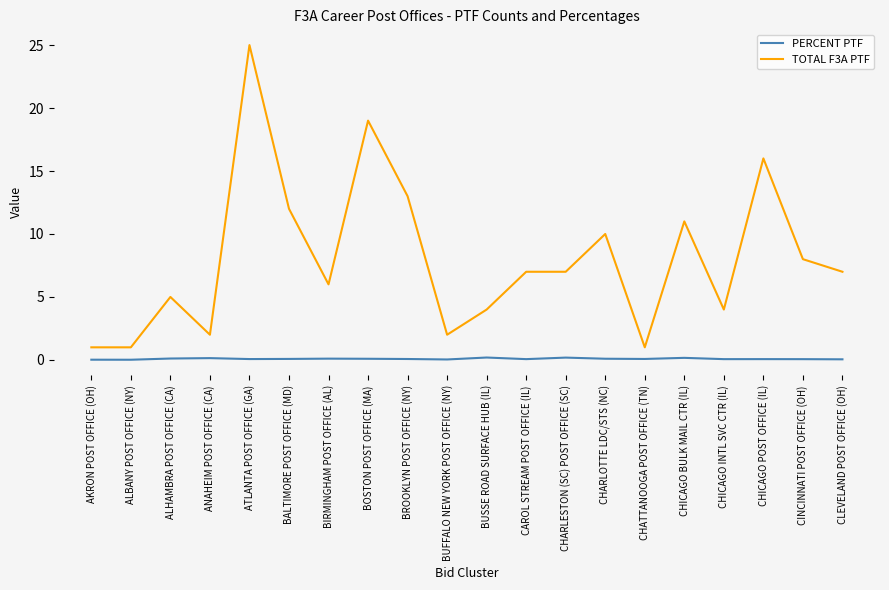

True or false: PERCENT PTF and TOTAL F3A PTF intersect in this chart.

False